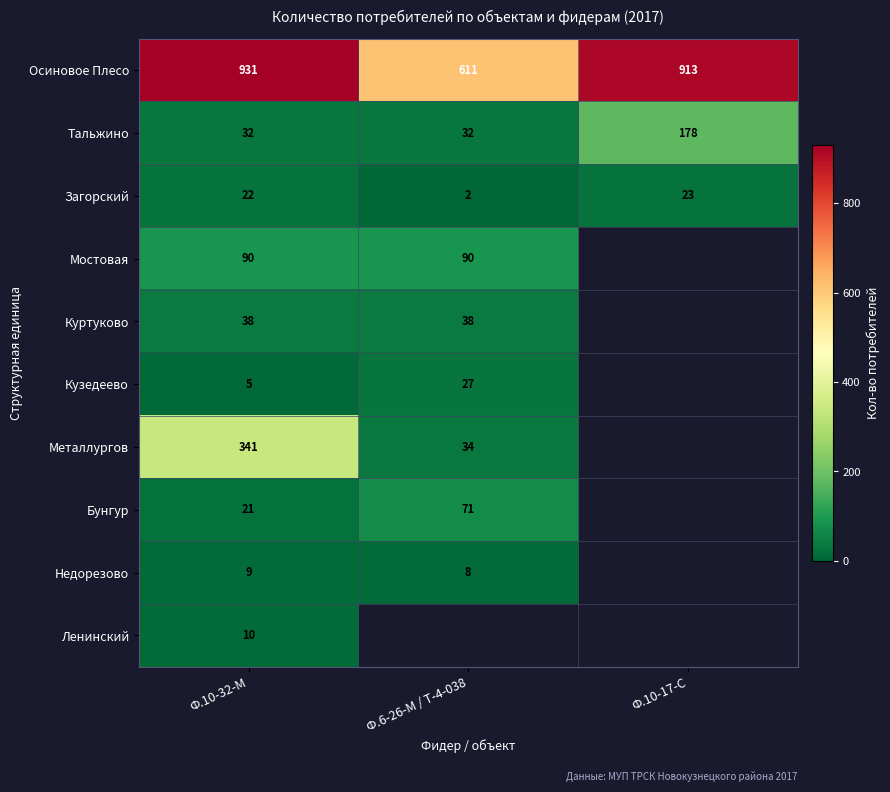

What is the average value of the Осиновое Плесо series?

818